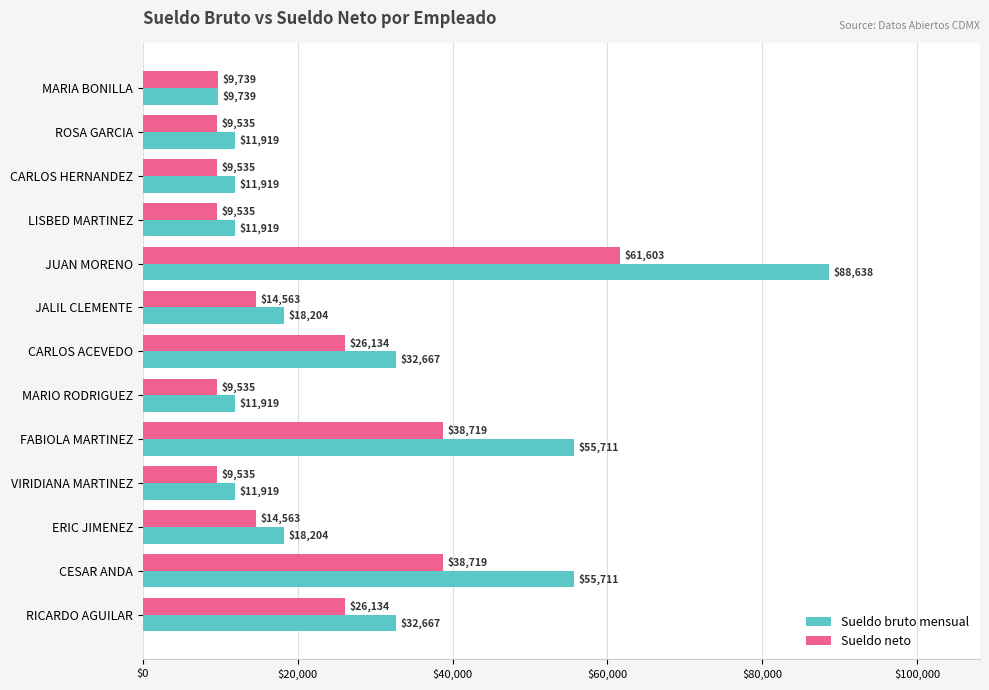

What is the difference between the maximum and minimum values in the Sueldo neto series?

52068.2